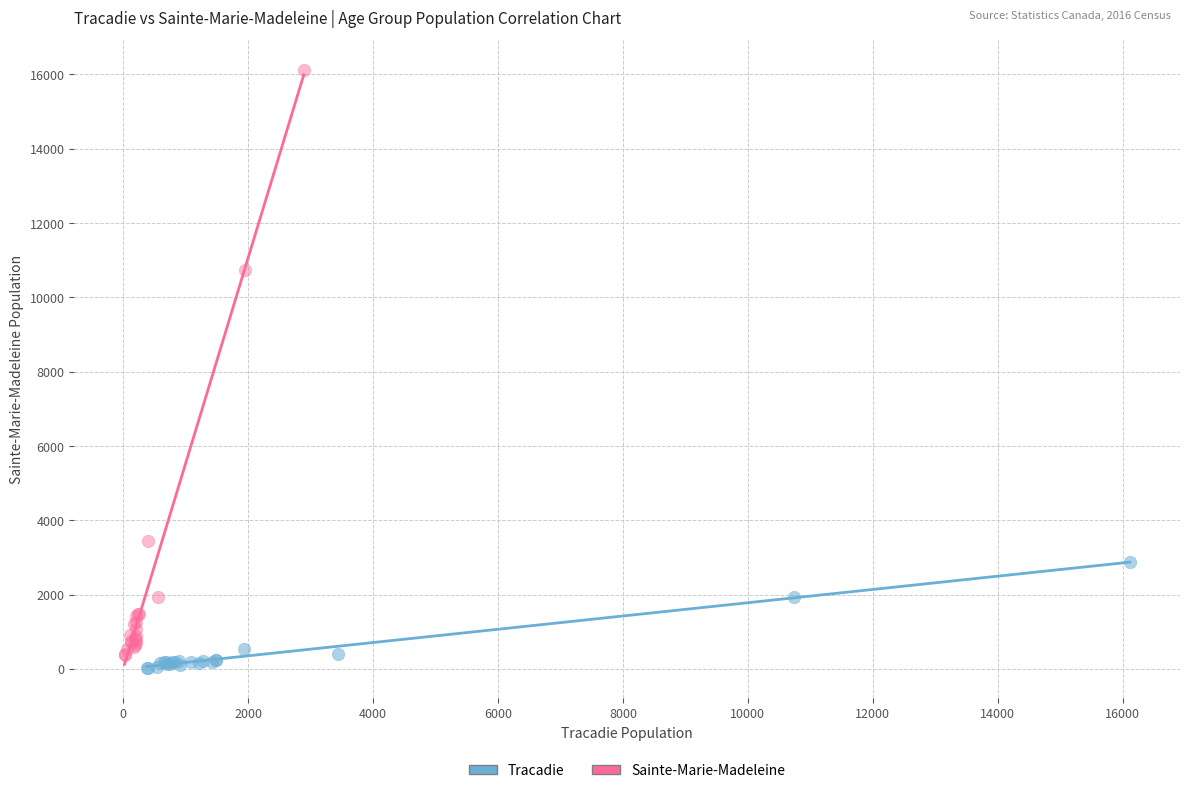

What are all the series names shown in the legend?

Tracadie, Sainte-Marie-Madeleine